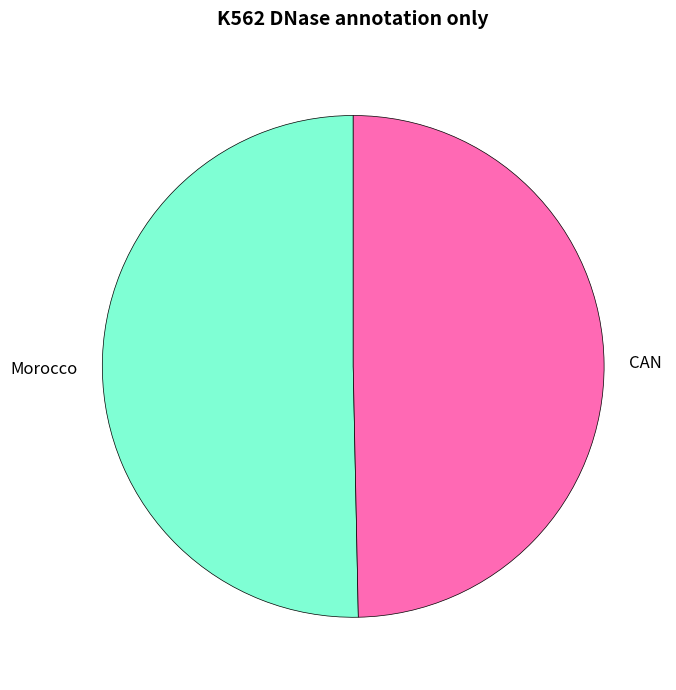

Which has a higher value, CAN or Morocco?

Morocco